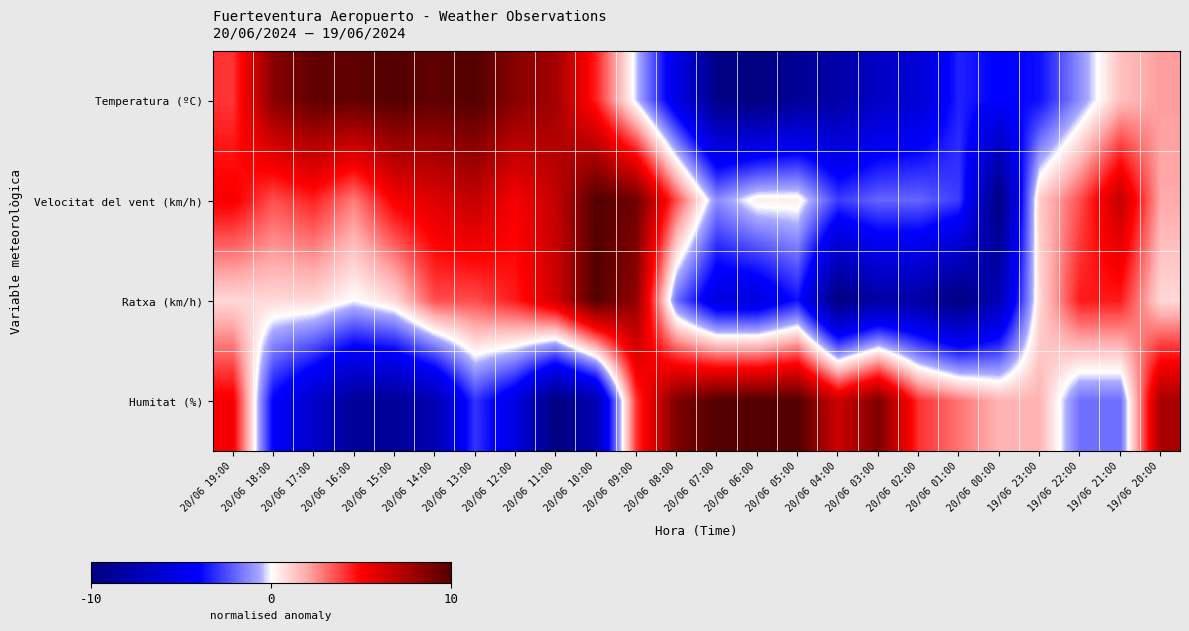

Count the number of categories in the chart.

24